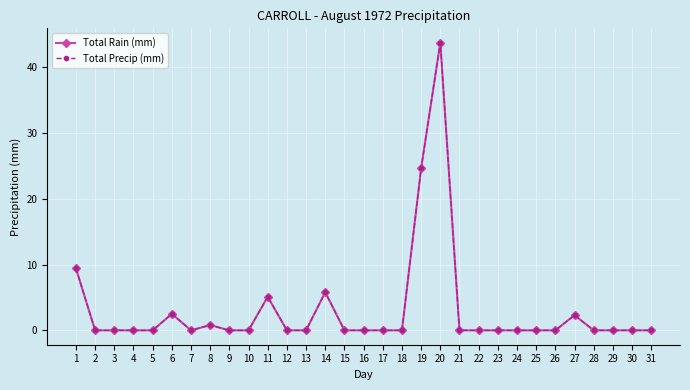

Does the chart have visible grid lines?

Yes